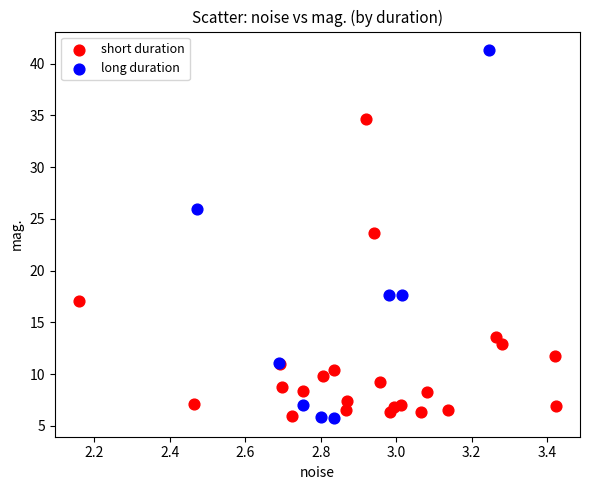

Which series has the widest spread of Y values?

long duration